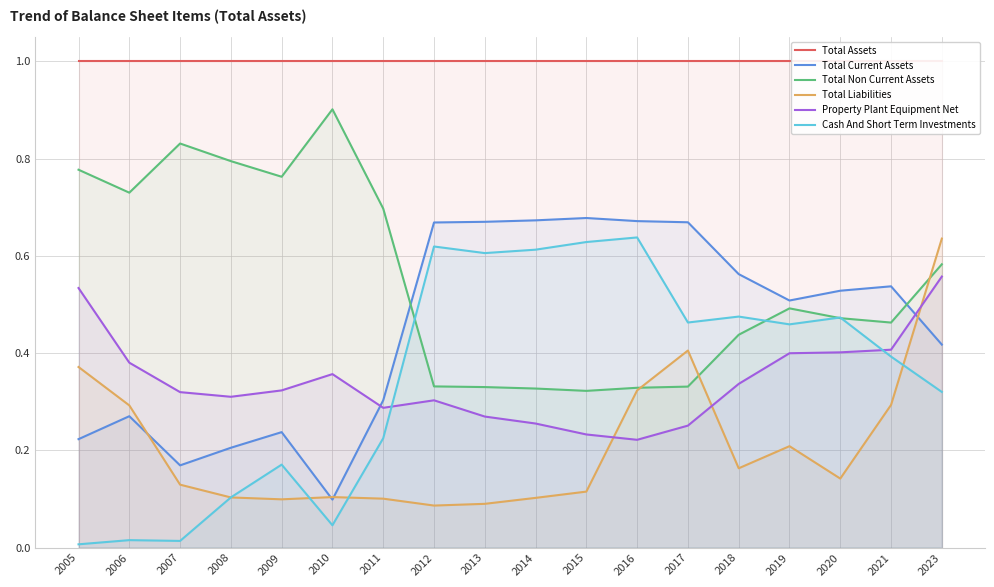

At which category does Cash And Short Term Investments reach its first local peak?

2006